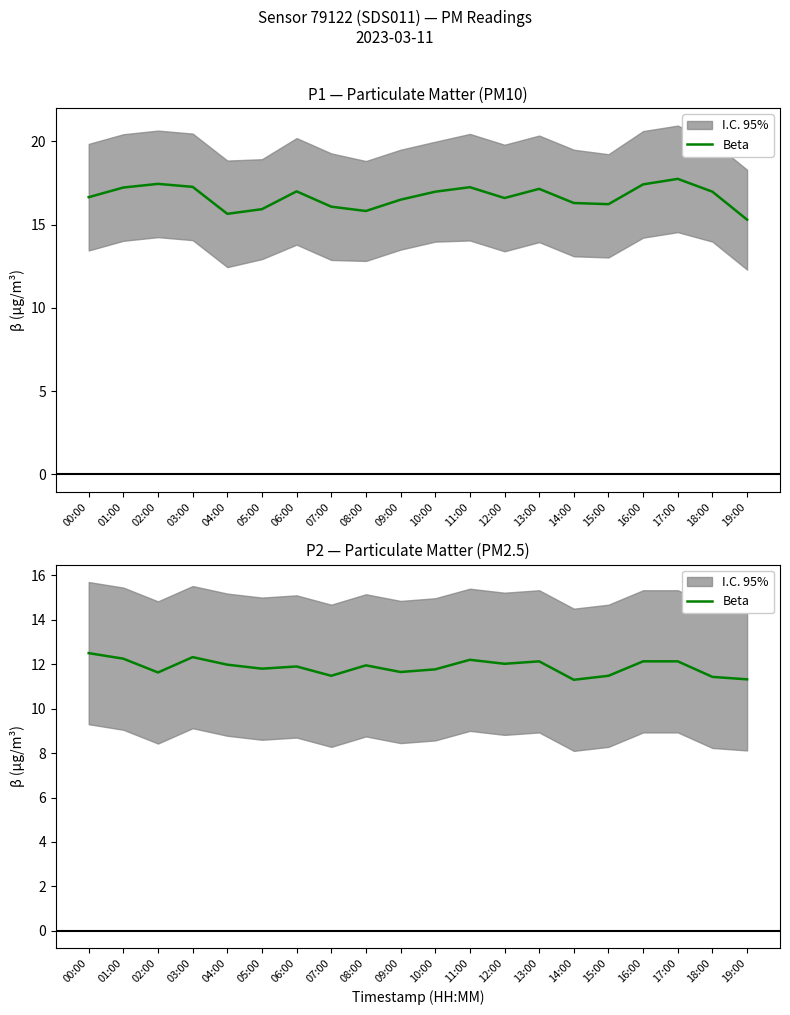

Which label corresponds to the smallest value in the chart?

14:00